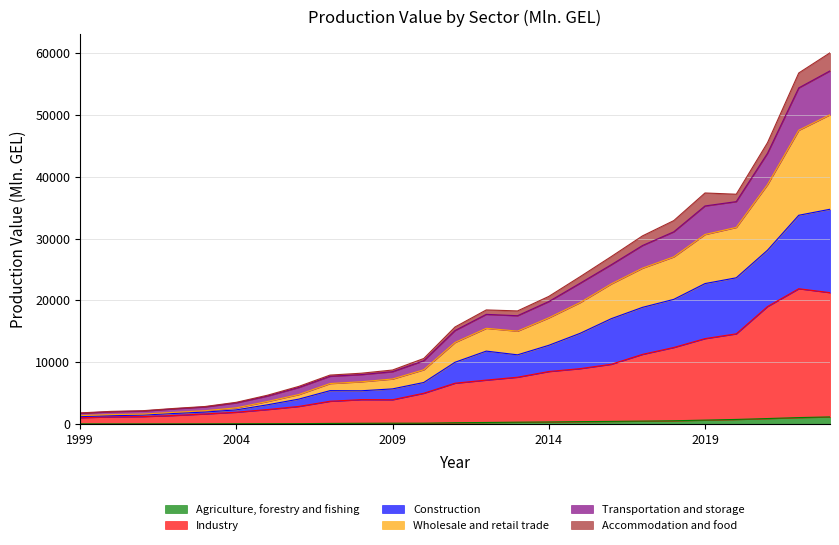

The value of Transportation and storage at 2006 is 7959.9. True or false?

False